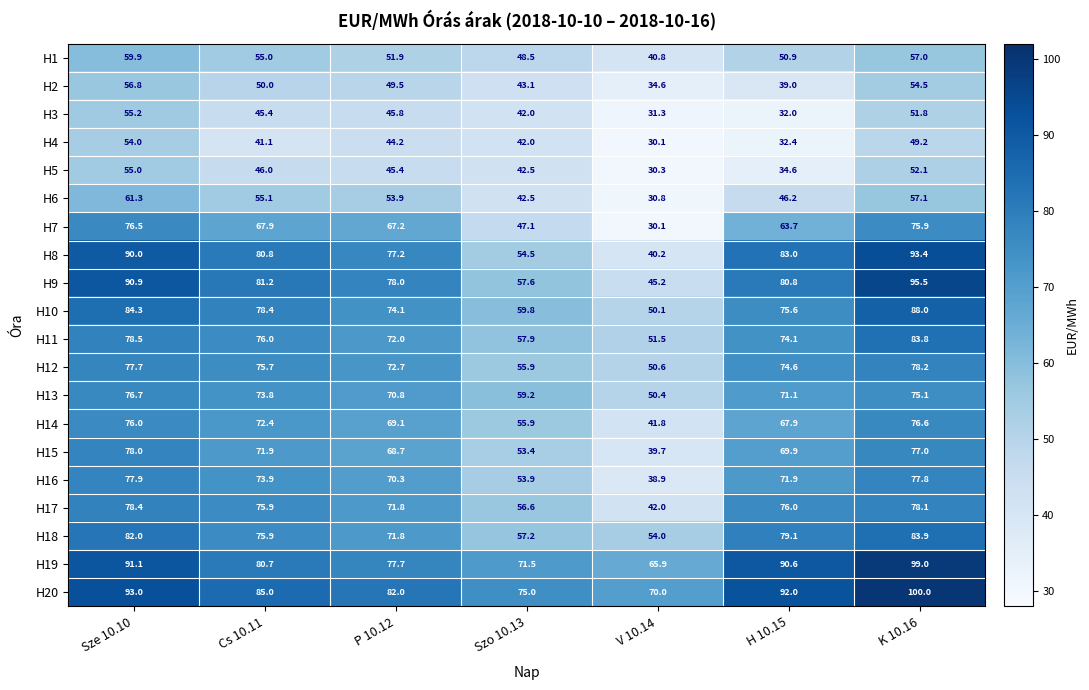

At which label does H9 reach its peak?

K 10.16